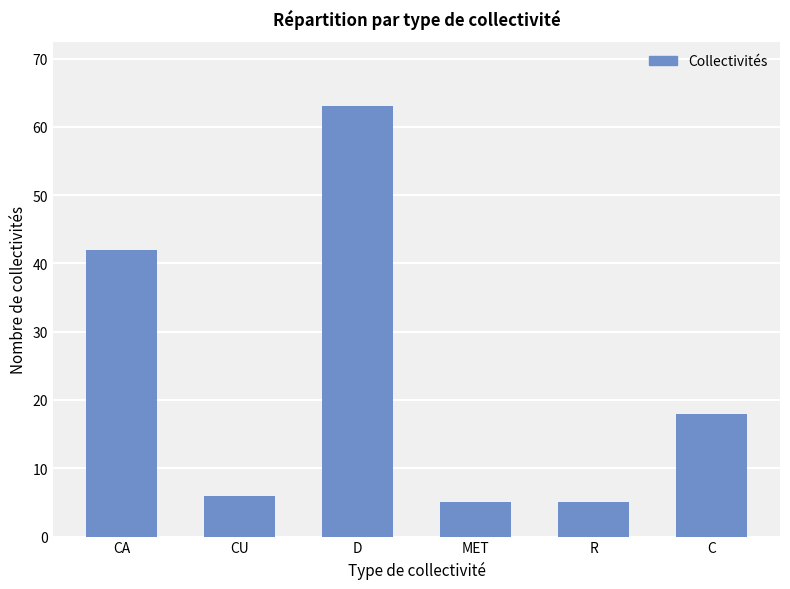

Where is the data nearest to the value 34?

CA